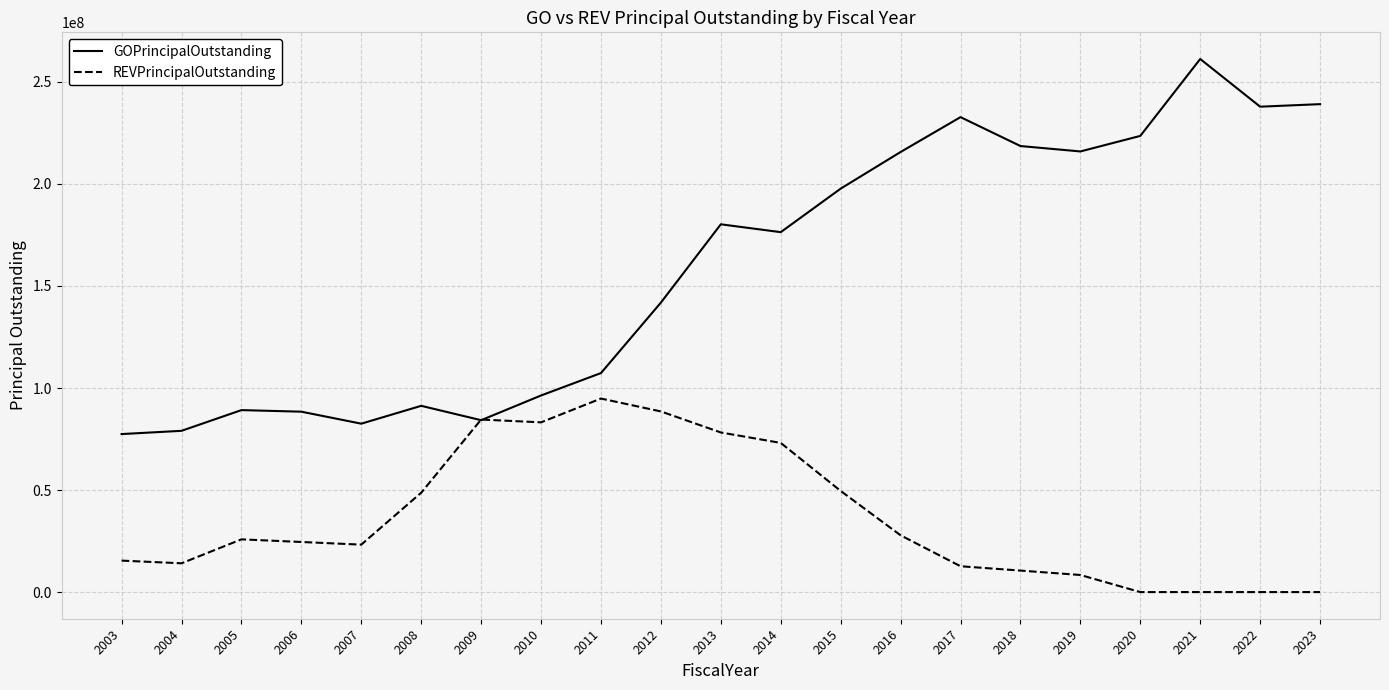

The GOPrincipalOutstanding series shows 237850000 at 2022. True or false?

True